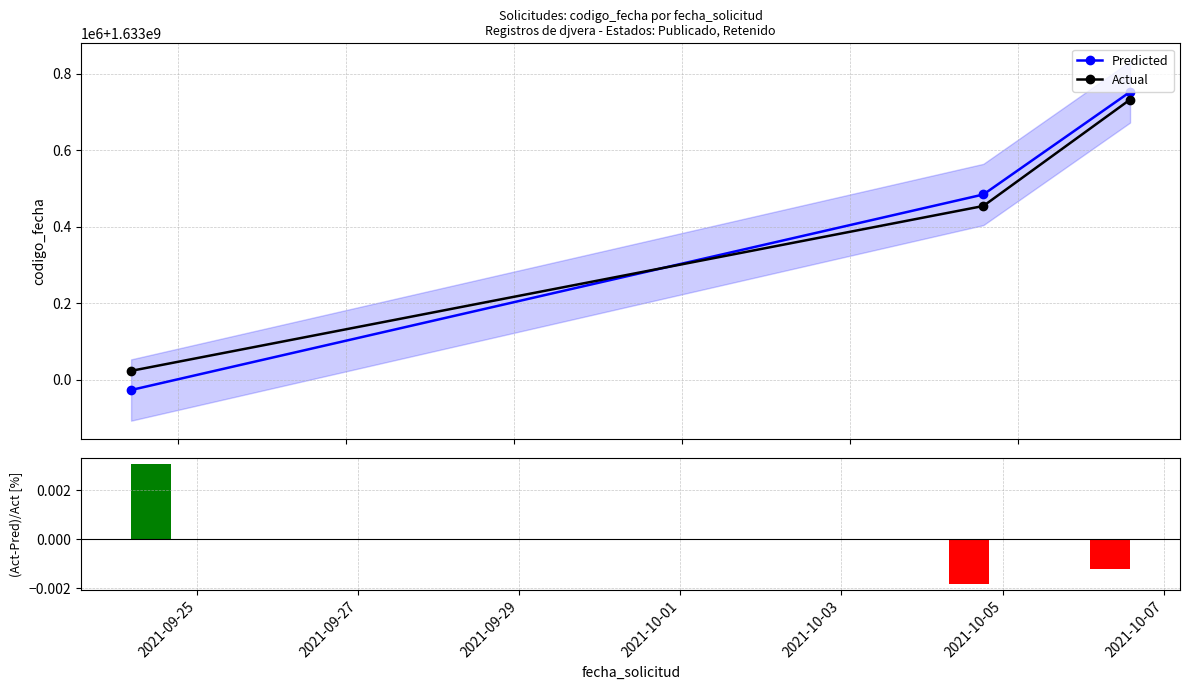

Which series has the largest total across all categories?

Predicted